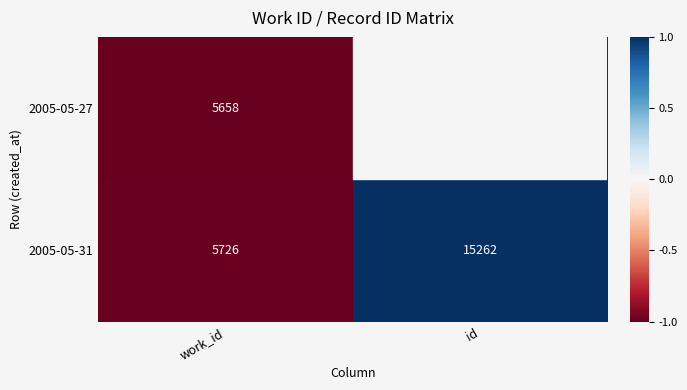

What is the average value of the 2005-05-27 series?

10386